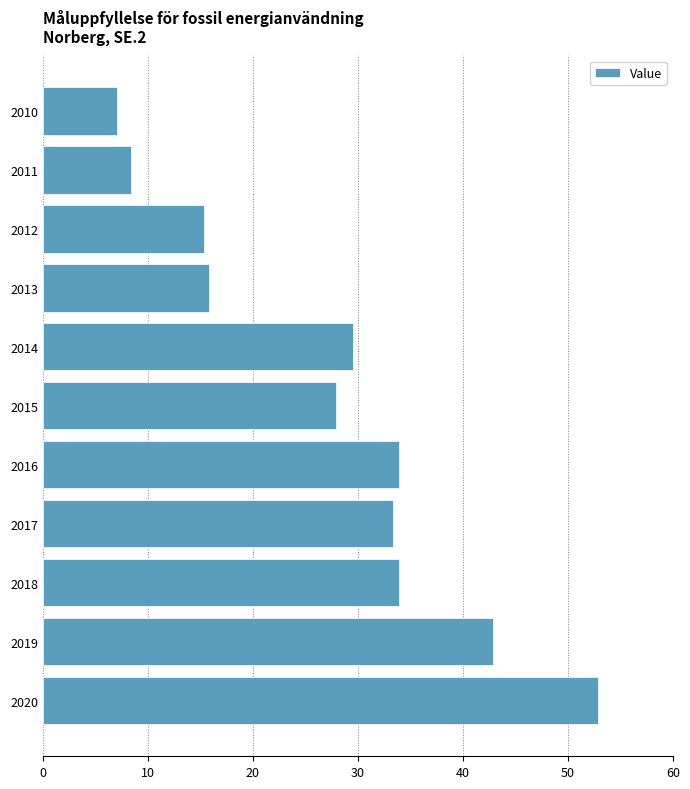

What is the sum of all values?

300.7